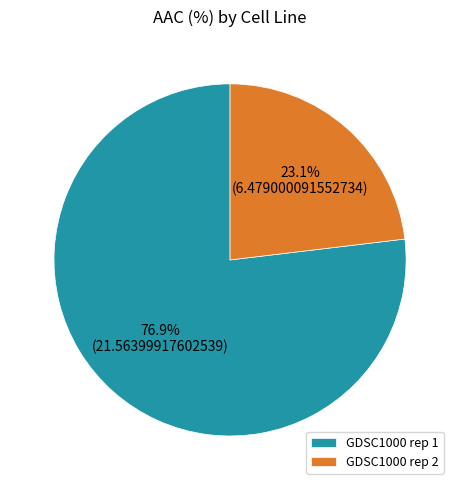

To the nearest percent, what is the difference between the largest and smallest slice percentages?

54%